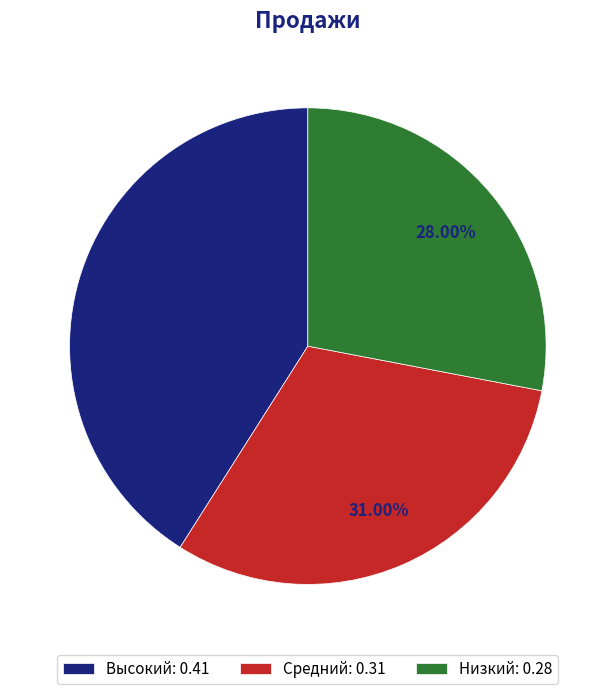

Which category has the smallest portion of the pie?

Низкий